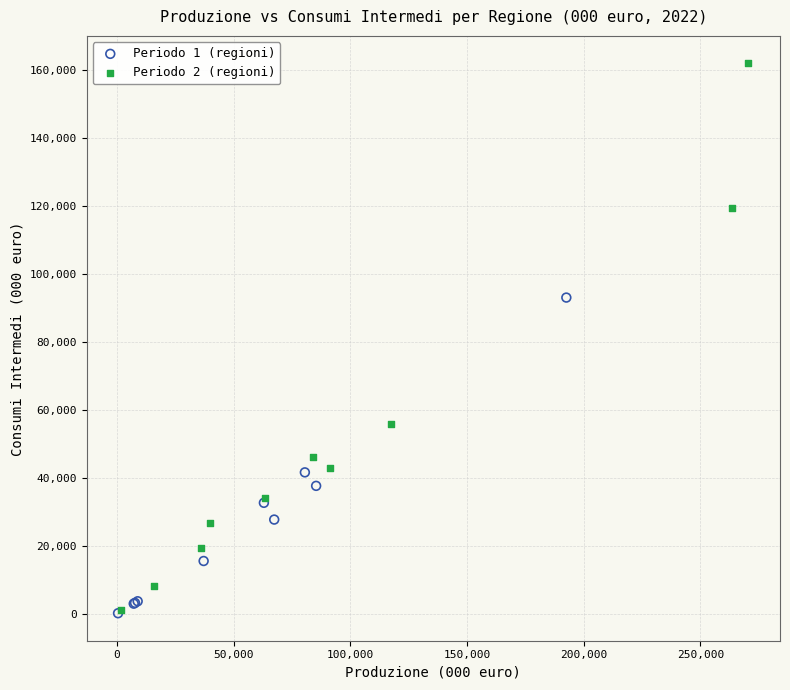

Which series contains the highest Y value?

Periodo 2 (regioni)